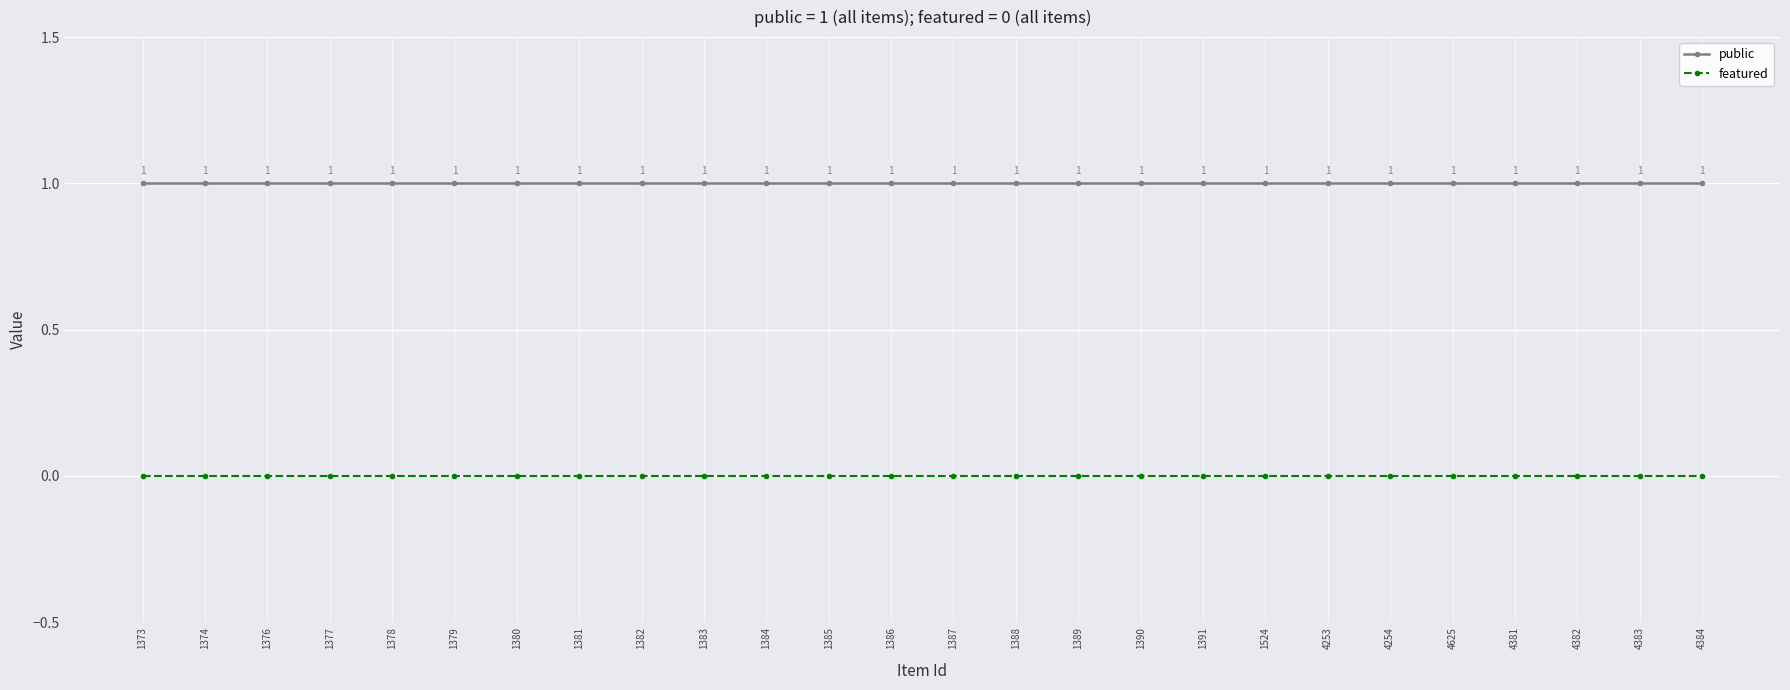

Is the value of public at 1524 greater than the value of featured at 1391?

Yes